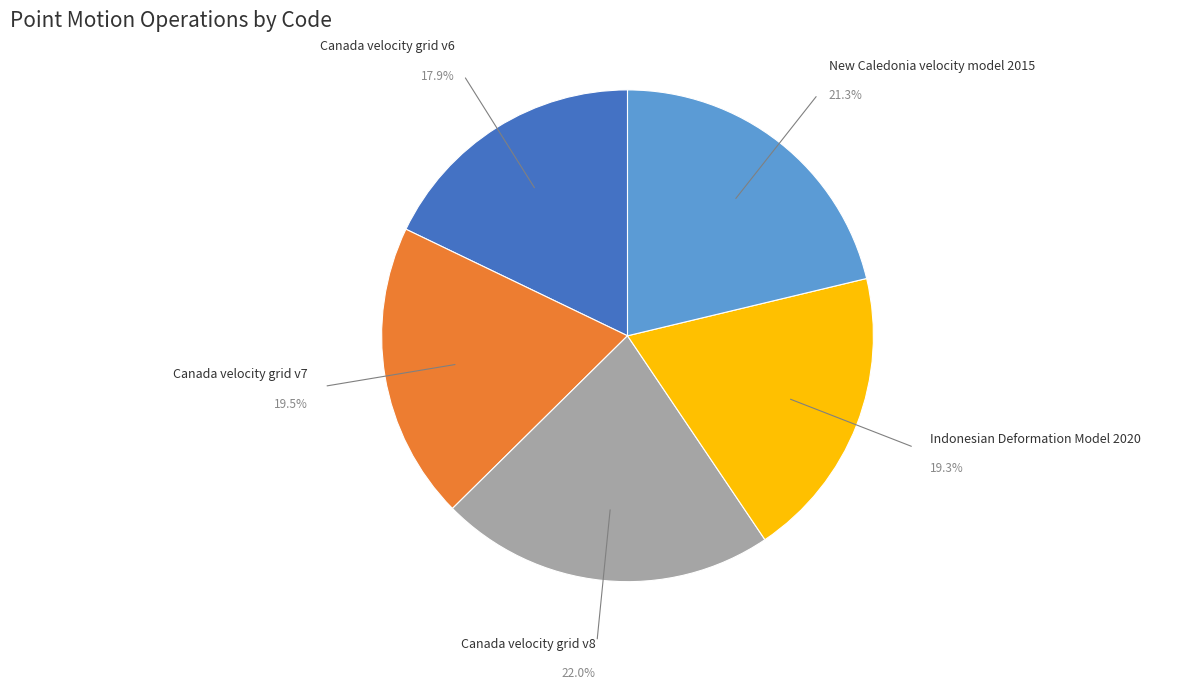

Is there a majority slice in this chart?

No